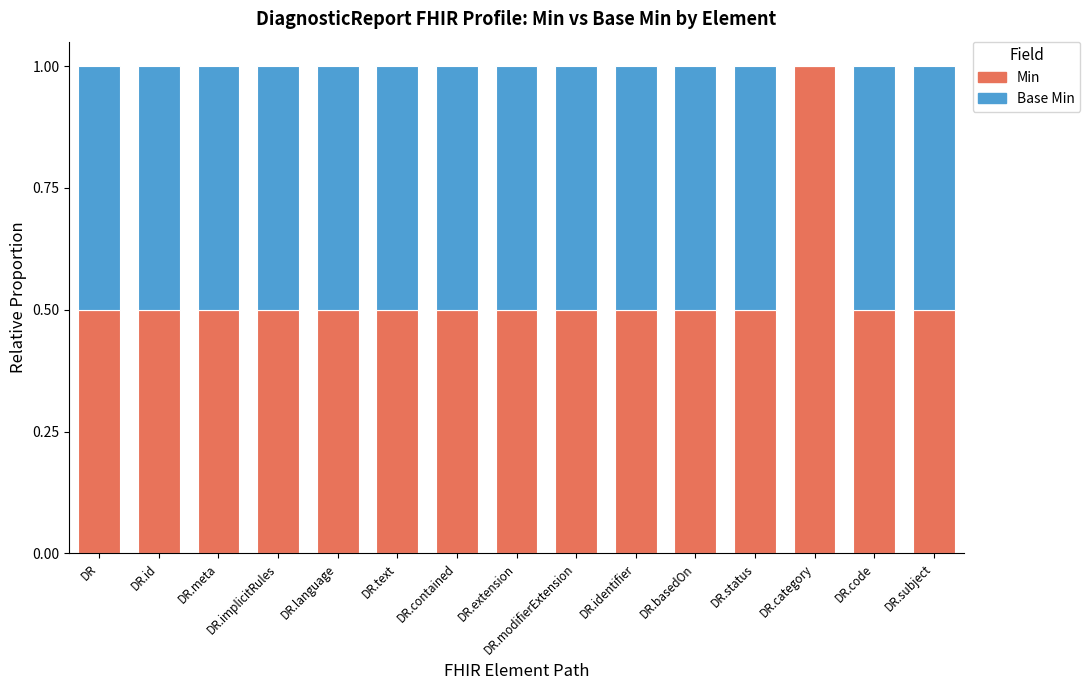

True or false: Min has a value of 0.5 at DR.modifierExtension.

True